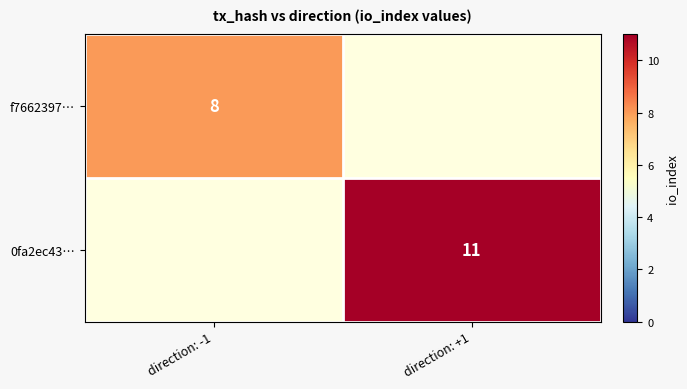

Is the value of f7662397… at direction: -1 greater than the value of 0fa2ec43… at direction: +1?

No